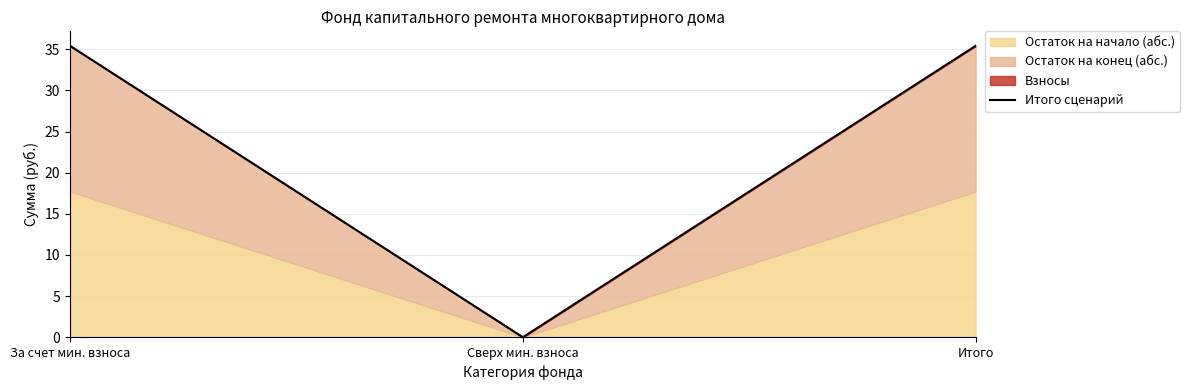

How many data points does each series have?

3